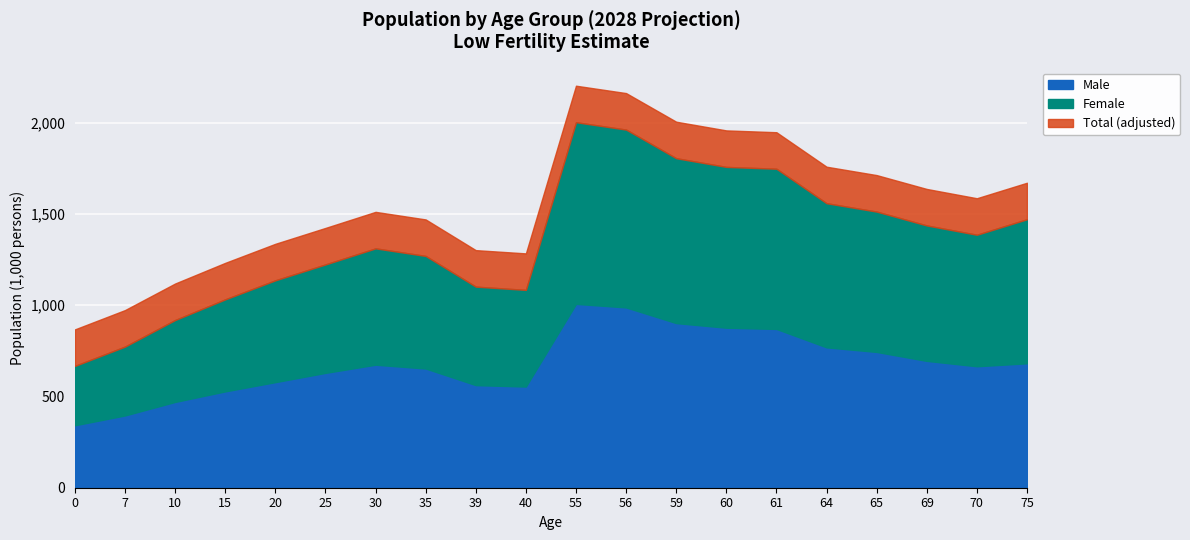

Which series changed the most between 35 and 56?

Total